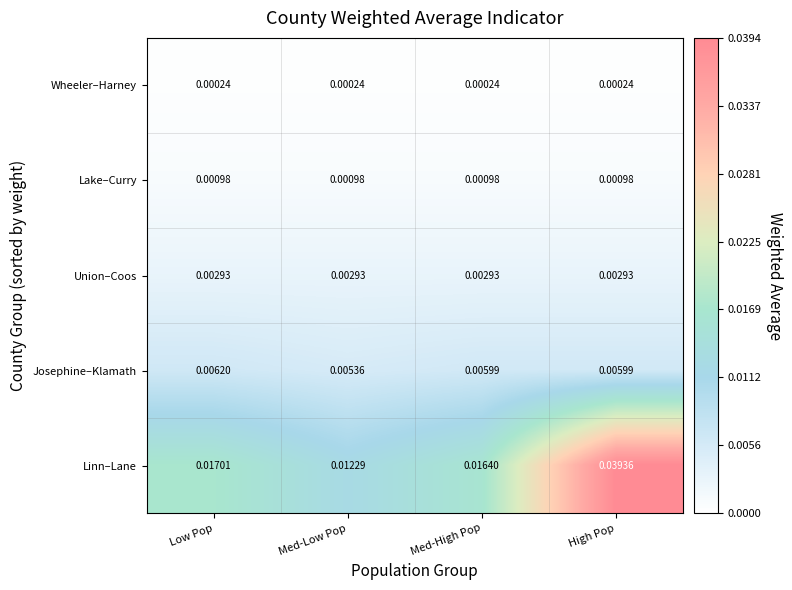

Between Med-High Pop and High Pop, which series saw the biggest shift?

Linn–Lane